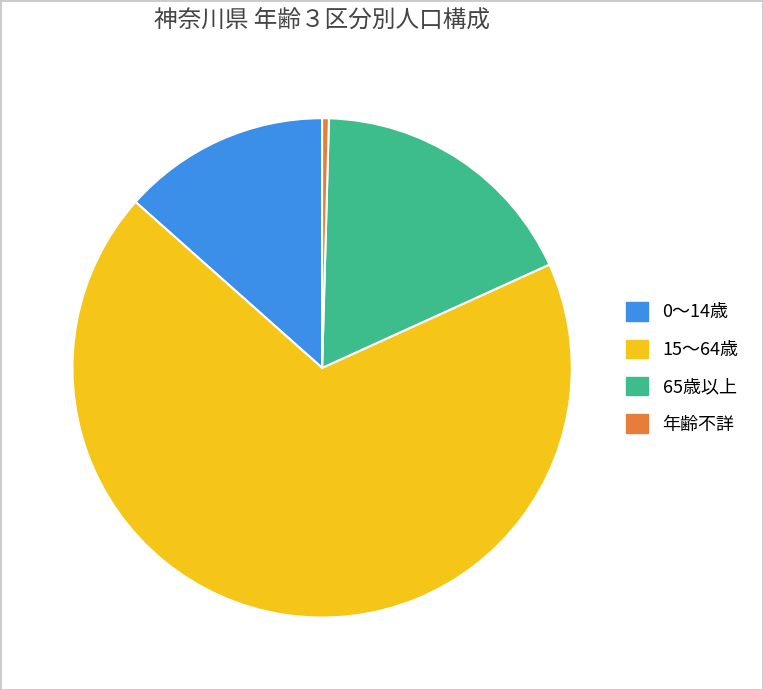

Do 15～64歳 and 0～14歳 together represent more than half of the pie?

Yes